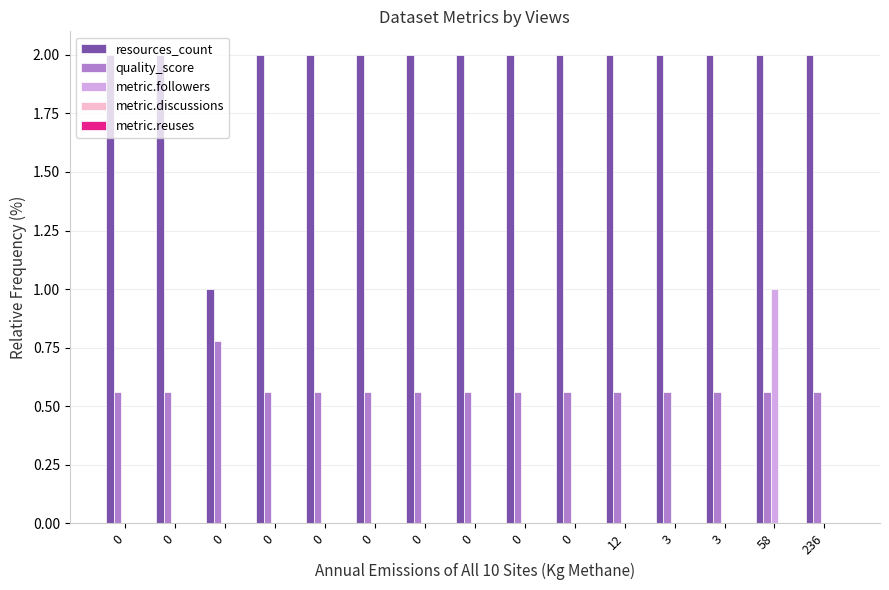

At 0, list the series in order from smallest to largest.

metric.followers, metric.discussions, metric.reuses, quality_score, resources_count